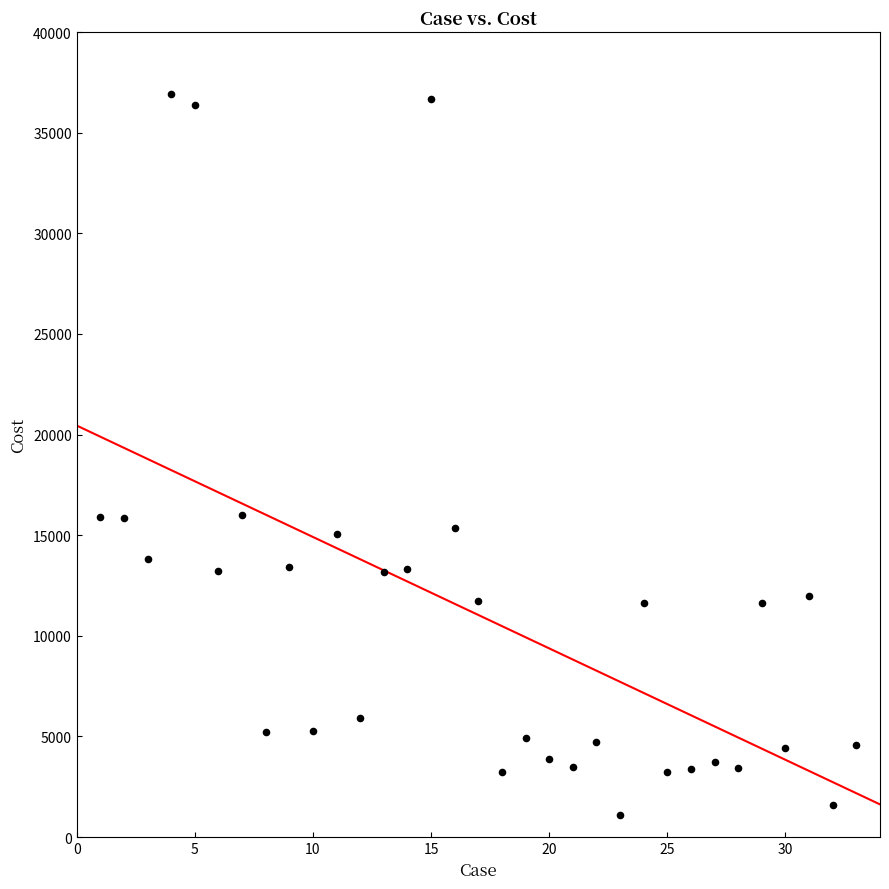

What is the range of X values (max minus min)?

32.0